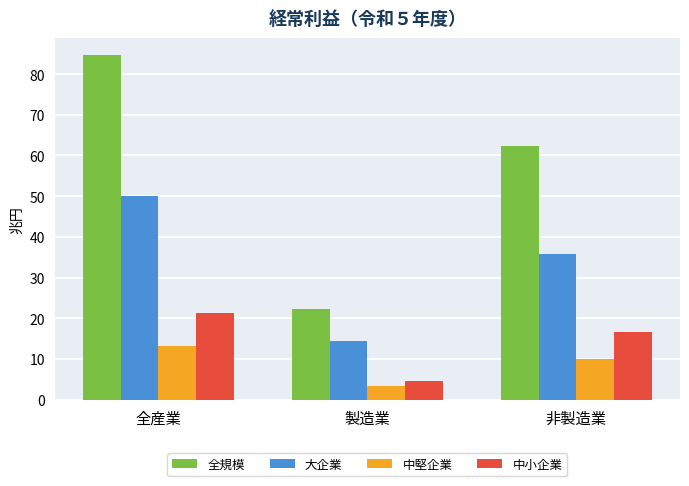

Which series has the largest total across all categories?

全規模